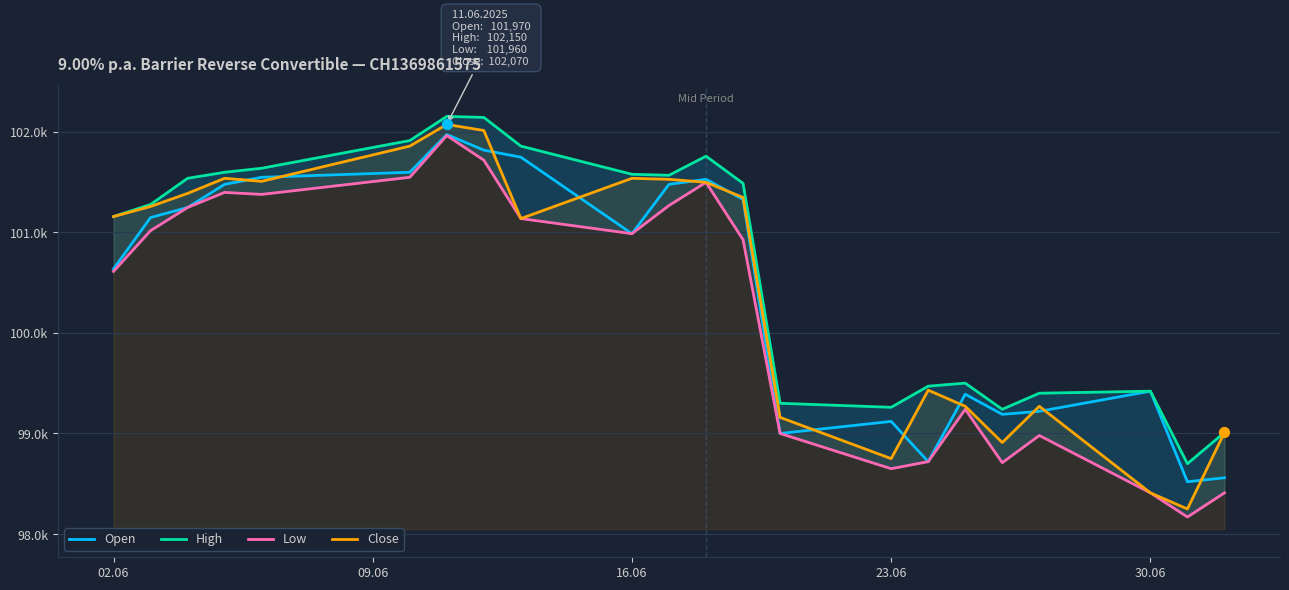

Which series has the widest spread of Y values?

Close